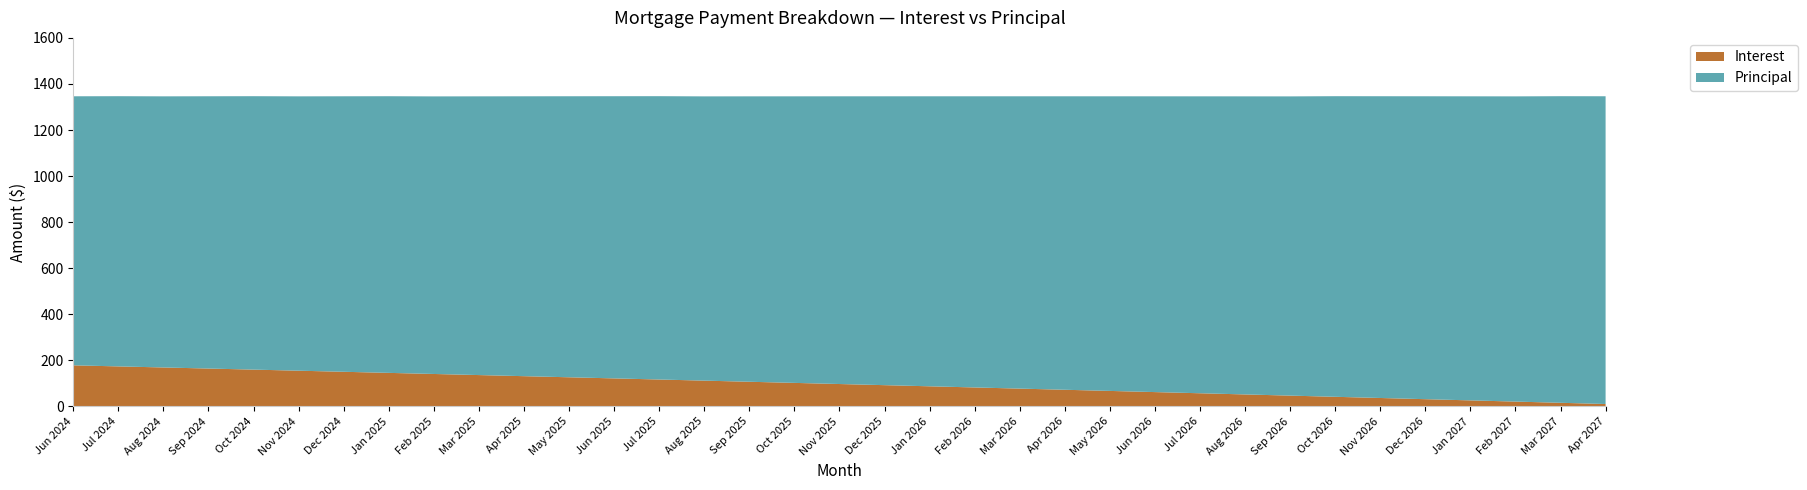

Reading left to right, extract all data points from this chart.

Interest: Jun 2024=178.5	Jul 2024=173.9	Aug 2024=169.2	Sep 2024=164.6	Oct 2024=159.9	Nov 2024=155.2	Dec 2024=150.5	Jan 2025=145.8	Feb 2025=141.0	Mar 2025=136.2	Apr 2025=131.4	May 2025=126.6	Jun 2025=121.8	Jul 2025=117.0	Aug 2025=112.1	Sep 2025=107.2	Oct 2025=102.3	Nov 2025=97.4	Dec 2025=92.4	Jan 2026=87.5	Feb 2026=82.5	Mar 2026=77.5	Apr 2026=72.5	May 2026=67.4	Jun 2026=62.3	Jul 2026=57.3	Aug 2026=52.2	Sep 2026=47.0	Oct 2026=41.9	Nov 2026=36.7	Dec 2026=31.5	Jan 2027=26.3	Feb 2027=21.1	Mar 2027=15.9	Apr 2027=10.6
Principal: Jun 2024=1168.0	Jul 2024=1173.0	Aug 2024=1177.0	Sep 2024=1182.0	Oct 2024=1187.0	Nov 2024=1191.0	Dec 2024=1196.0	Jan 2025=1201.0	Feb 2025=1205.0	Mar 2025=1210.0	Apr 2025=1215.0	May 2025=1220.0	Jun 2025=1225.0	Jul 2025=1230.0	Aug 2025=1234.0	Sep 2025=1239.0	Oct 2025=1244.0	Nov 2025=1249.0	Dec 2025=1254.0	Jan 2026=1259.0	Feb 2026=1264.0	Mar 2026=1269.0	Apr 2026=1274.0	May 2026=1279.0	Jun 2026=1284.0	Jul 2026=1289.0	Aug 2026=1294.0	Sep 2026=1299.0	Oct 2026=1305.0	Nov 2026=1310.0	Dec 2026=1315.0	Jan 2027=1320.0	Feb 2027=1325.0	Mar 2027=1331.0	Apr 2027=1336.0